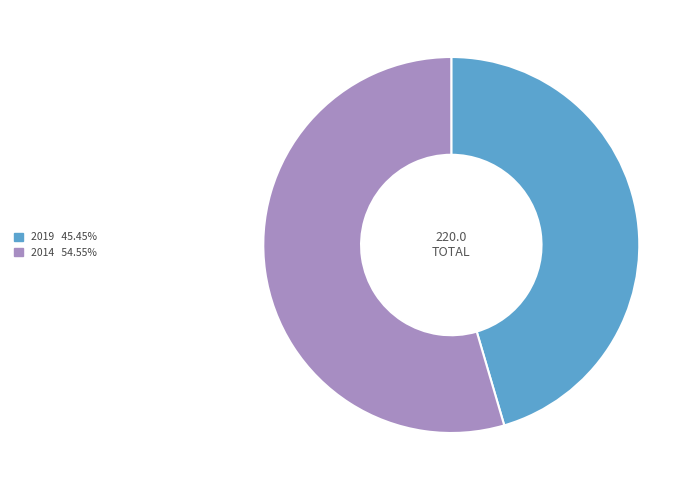

Does 2014 account for over 50% of the chart?

Yes